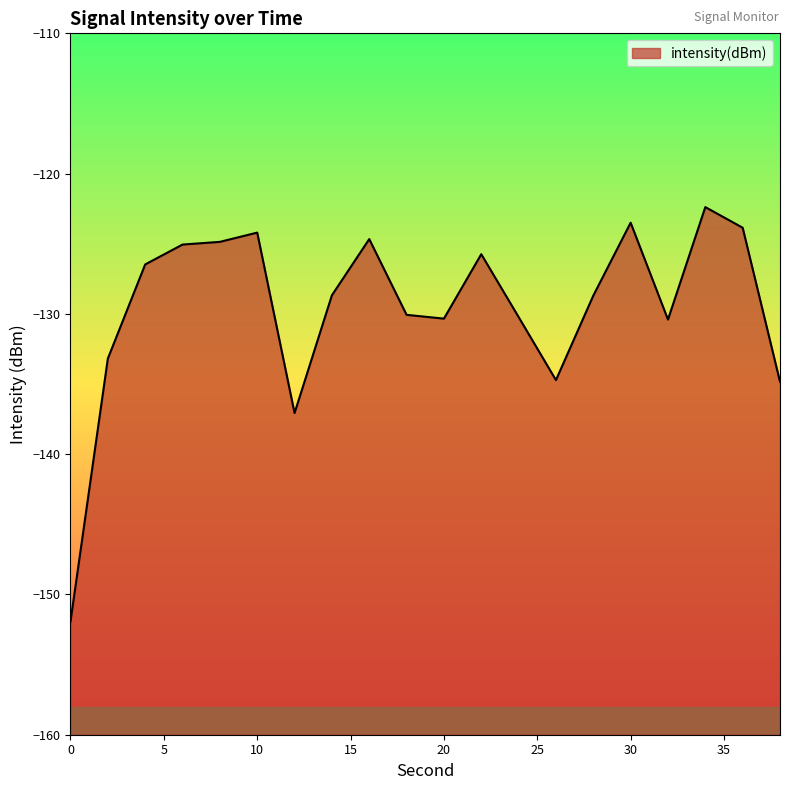

What is the value of the 16th point from the left?

-123.5